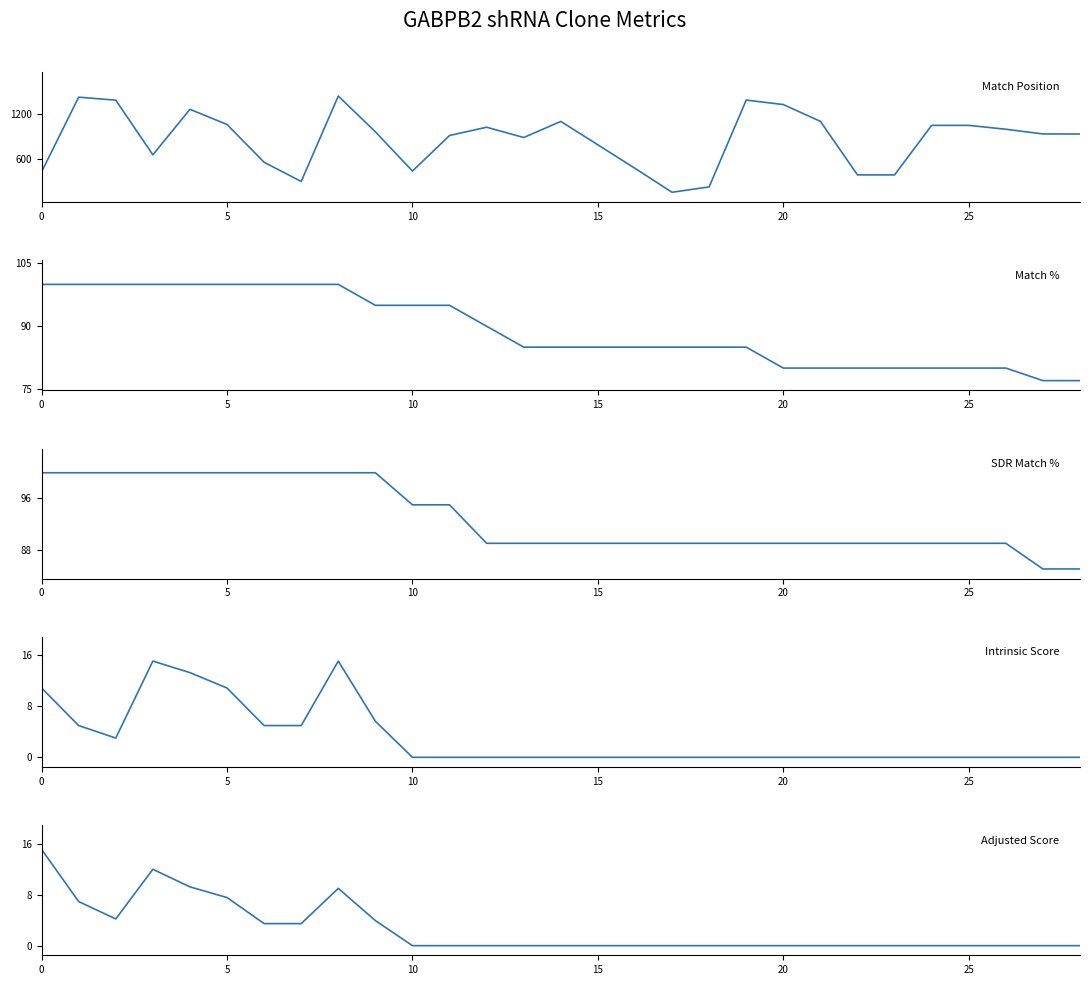

At which category is the sum across all series the highest?

8